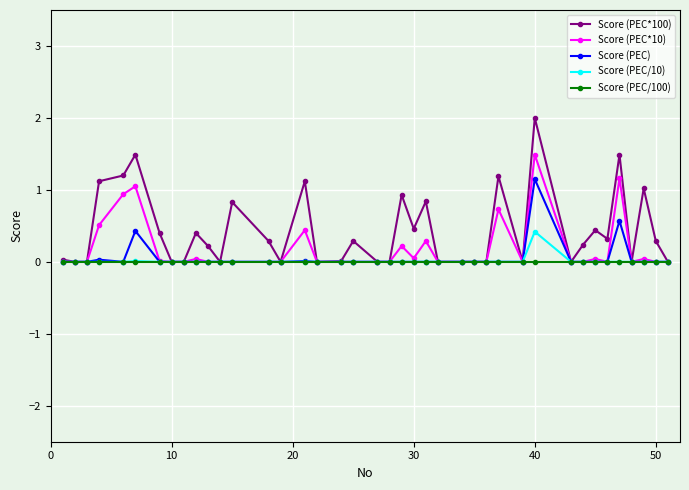

What is the value of the Score (PEC*10) point at the 4th from the left?

0.5